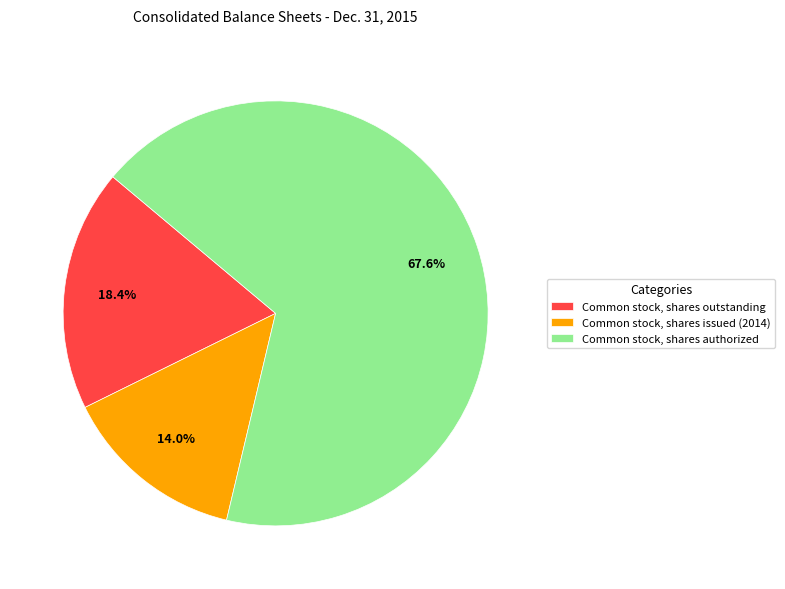

Which slice is the smallest?

Common stock, shares issued (2014)